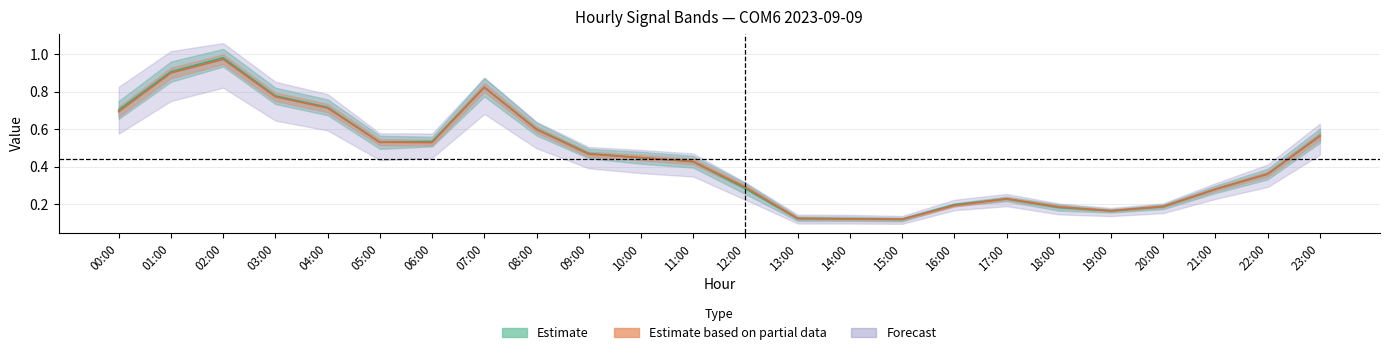

What is the difference between the highest and lowest values at 04:00?

0.1